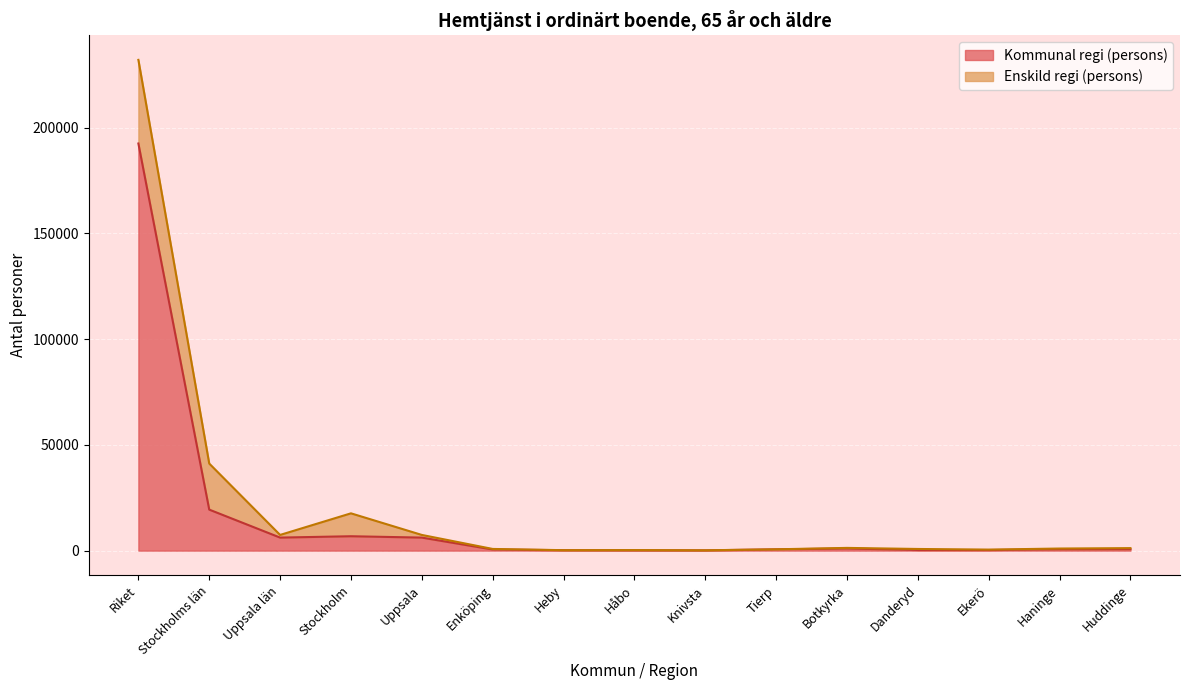

Is it true that the value at Enköping is 237?

False